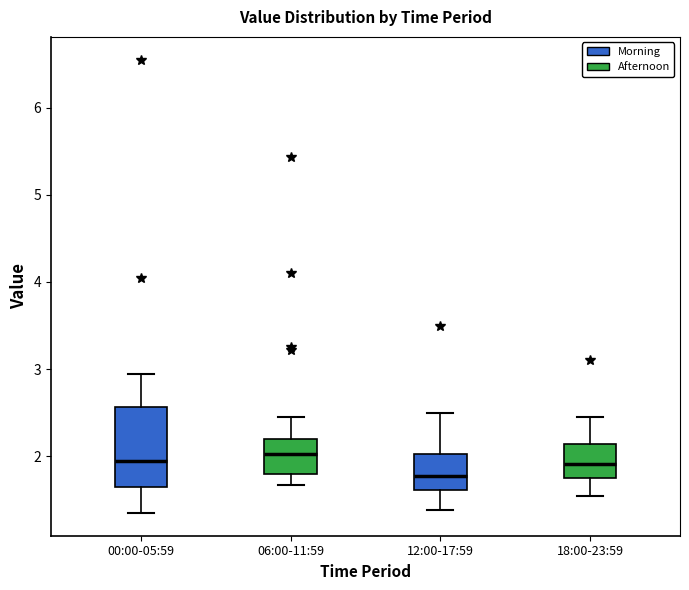

Where is the lower edge of the box for 06:00-11:59 on the y-axis? The values are not printed on the chart, so give them approximately, as read against the axis.

1.8